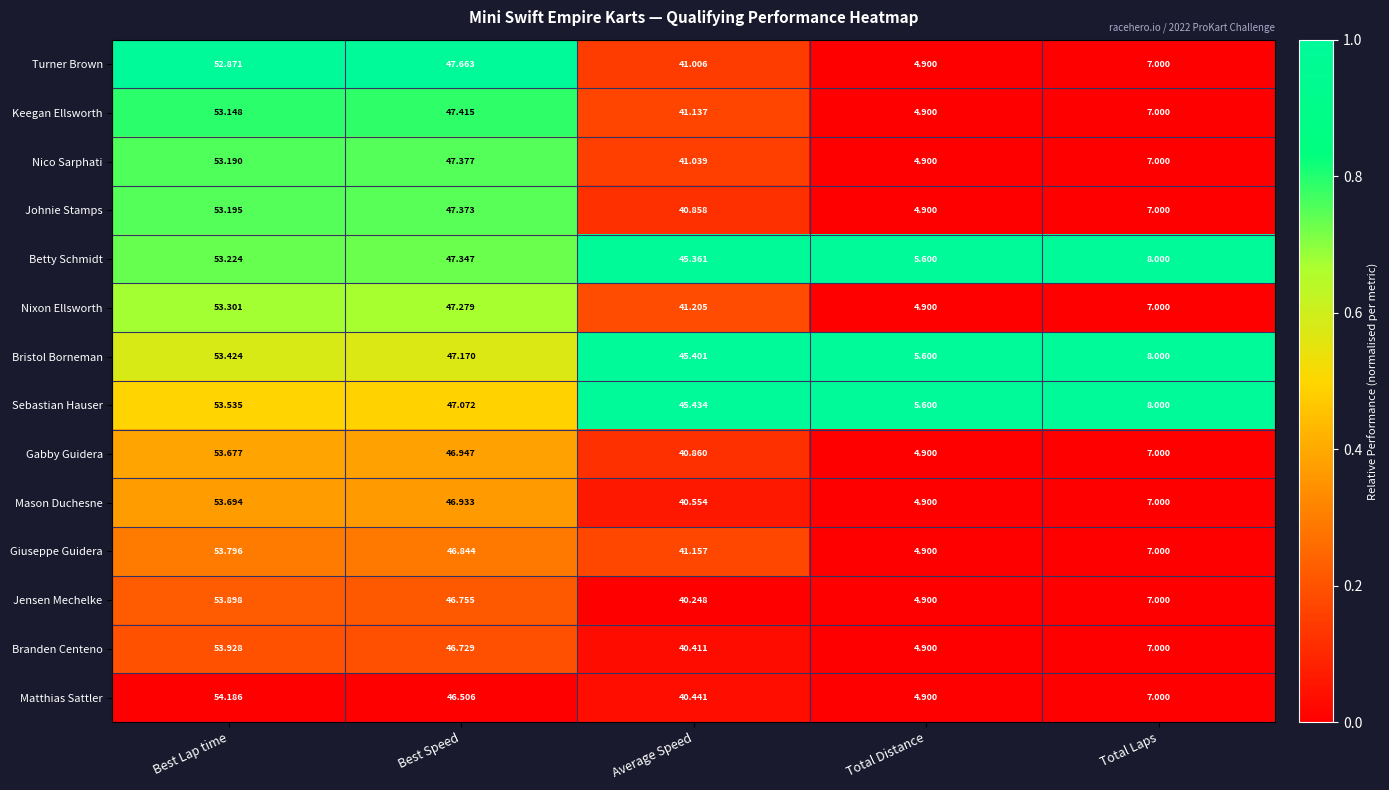

What is the spread (max minus min) of values at Best Speed?

1.2